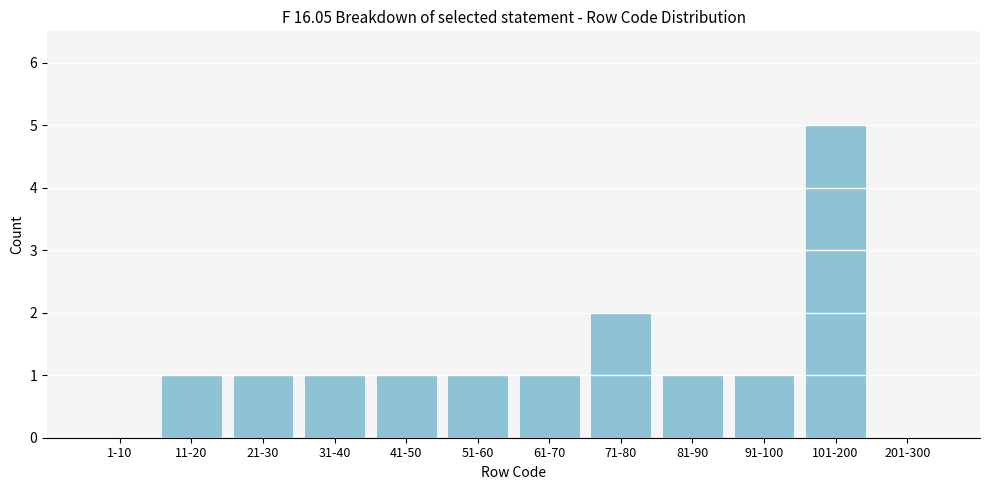

Reading left to right, transcribe all the data shown in this chart.

1-10=0	11-20=1	21-30=1	31-40=1	41-50=1	51-60=1	61-70=1	71-80=2	81-90=1	91-100=1	101-200=5	201-300=0